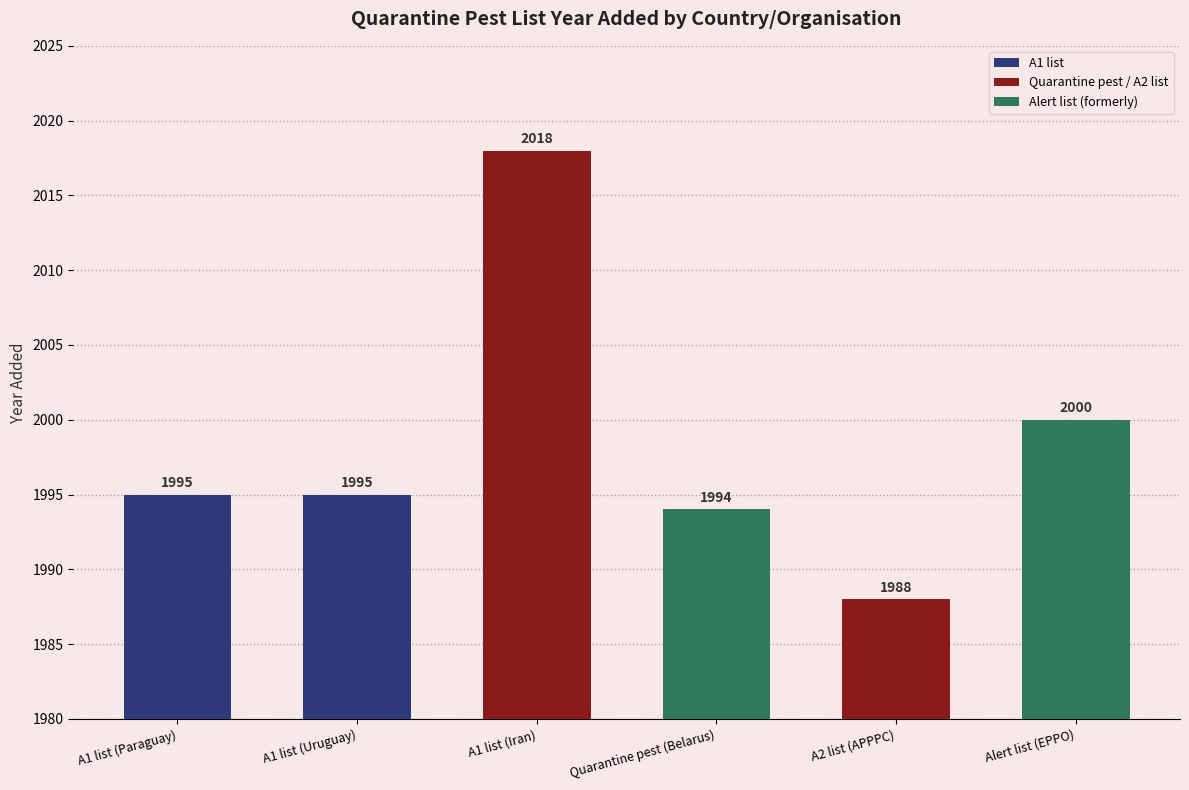

True or false: the data shows 1995 at A1 list (Paraguay).

True